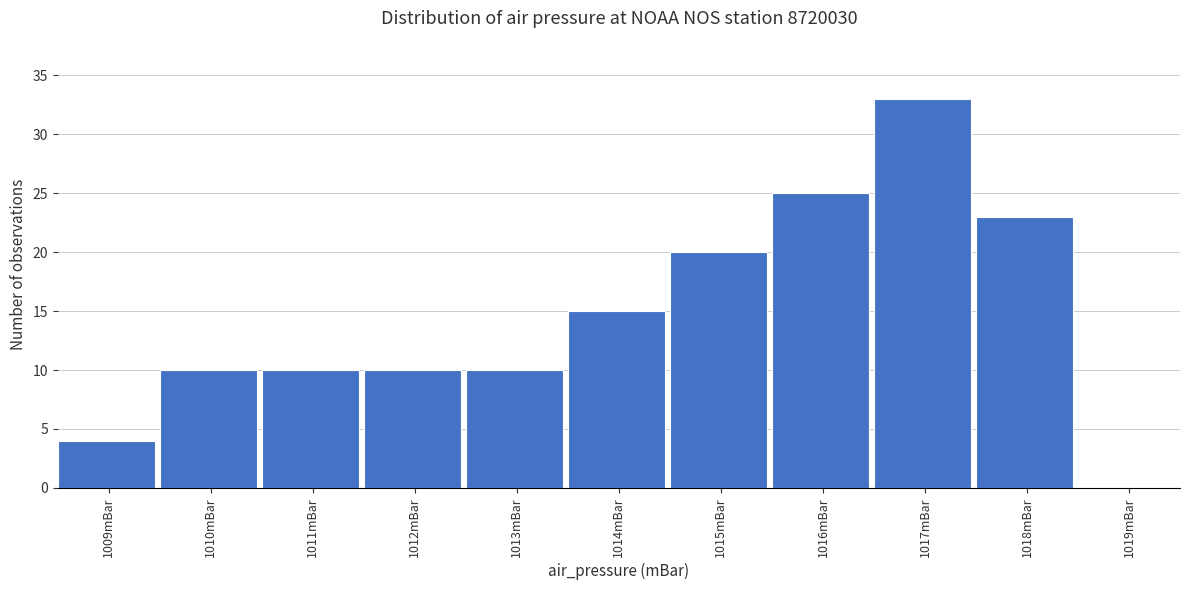

Reading right to left, what are all the values shown in this chart?

1019mBar=0	1018mBar=23	1017mBar=33	1016mBar=25	1015mBar=20	1014mBar=15	1013mBar=10	1012mBar=10	1011mBar=10	1010mBar=10	1009mBar=4